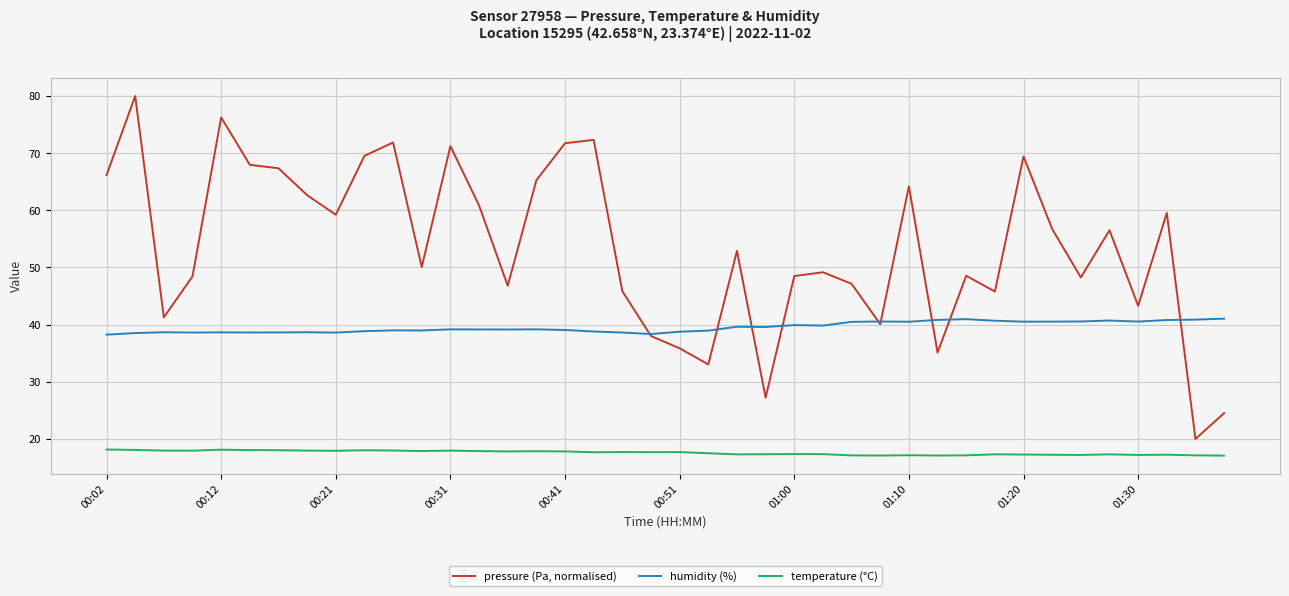

True or false: temperature (°C) and humidity (%) intersect in this chart.

False